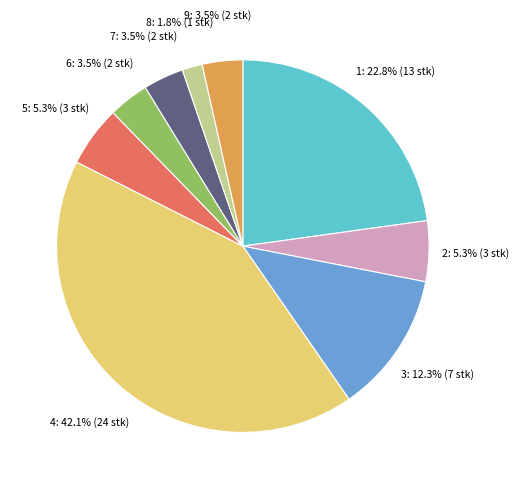

Is there a majority slice in this chart?

No